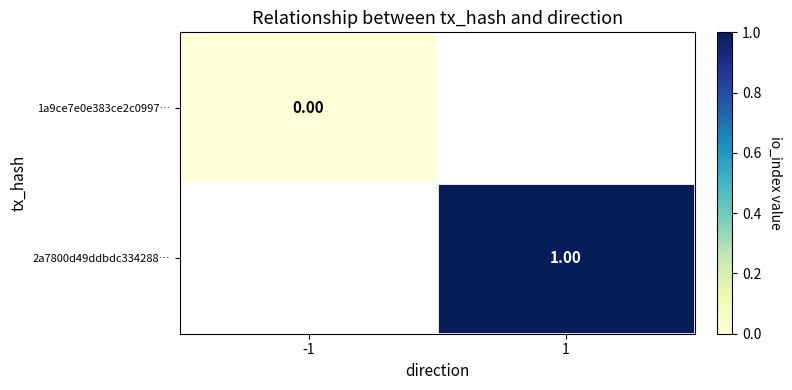

Is the value of 1a9ce7e0e383ce2c0997… at -1 greater than the value of 2a7800d49ddbdc334288… at 1?

No